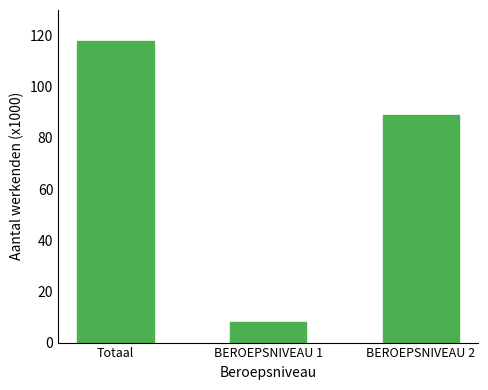

True or false: the data shows 8 at BEROEPSNIVEAU 1.

True